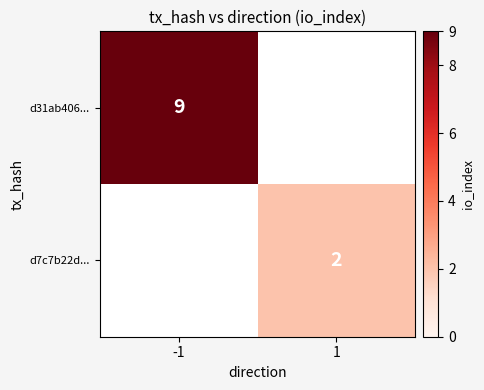

Is the value of d7c7b22d... at 1 greater than the value of d31ab406... at -1?

No